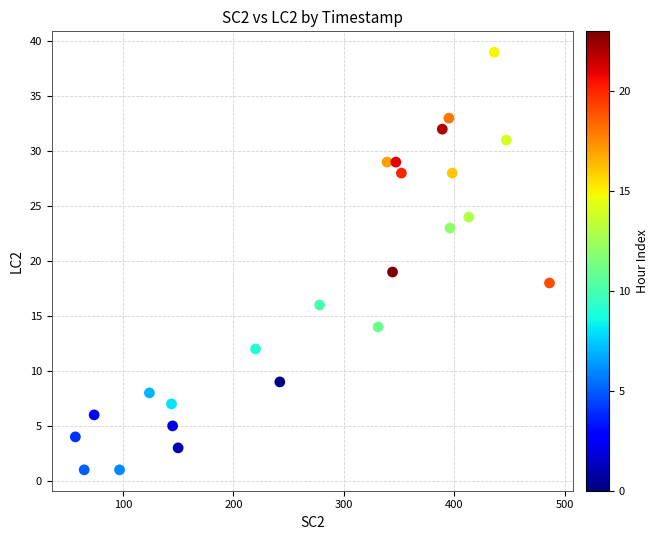

What is the range of Y values (max minus min)?

38